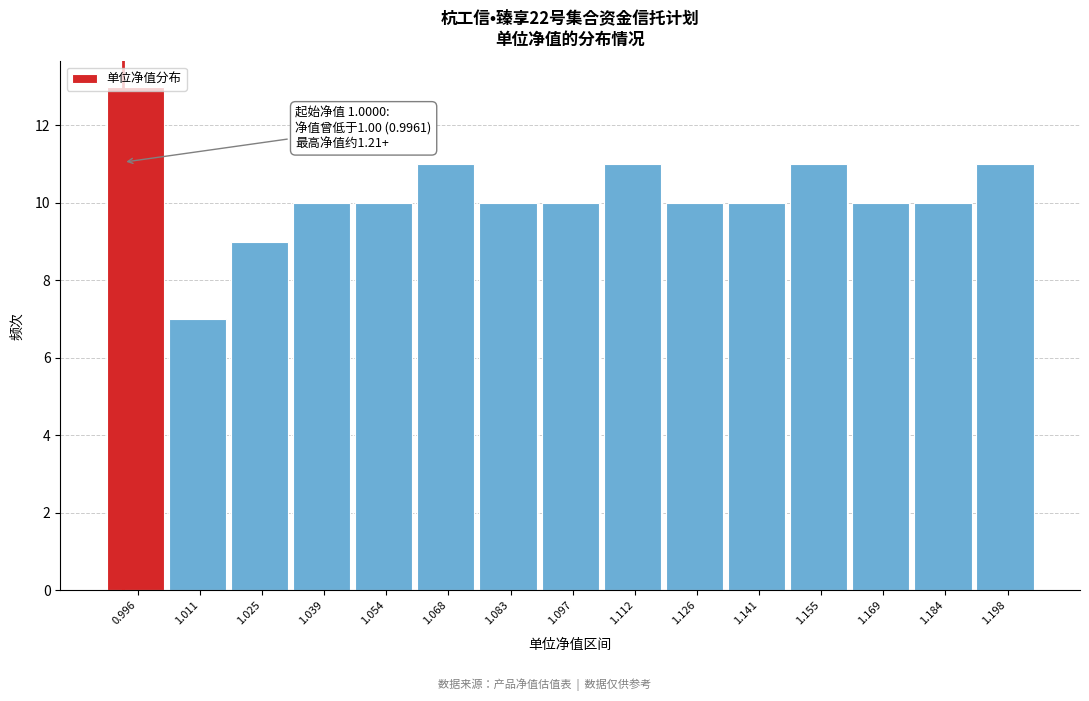

What is the greatest value displayed?

13